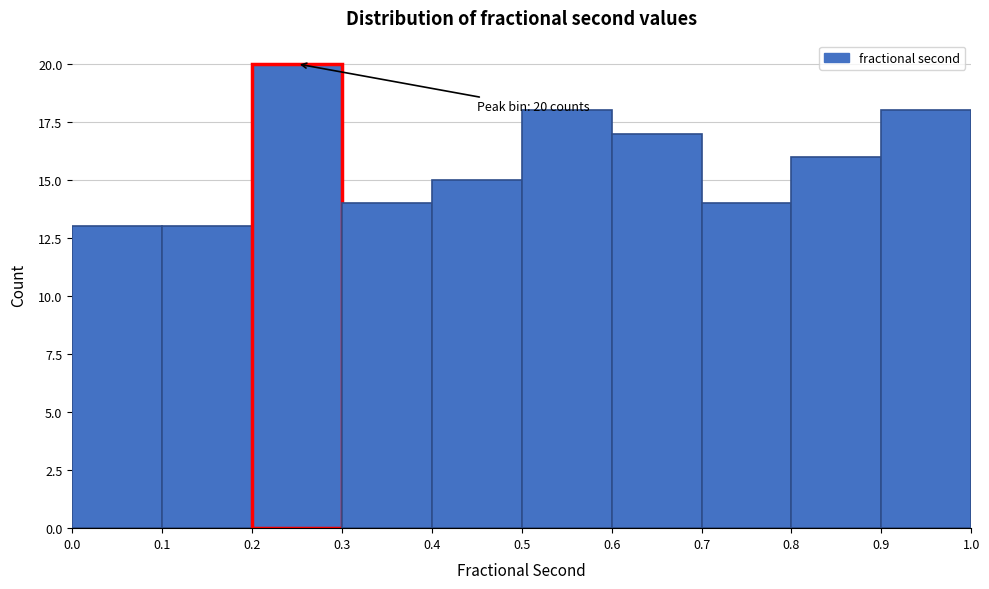

Over which range of the x-axis is the bar tallest?

0.2 to 0.3